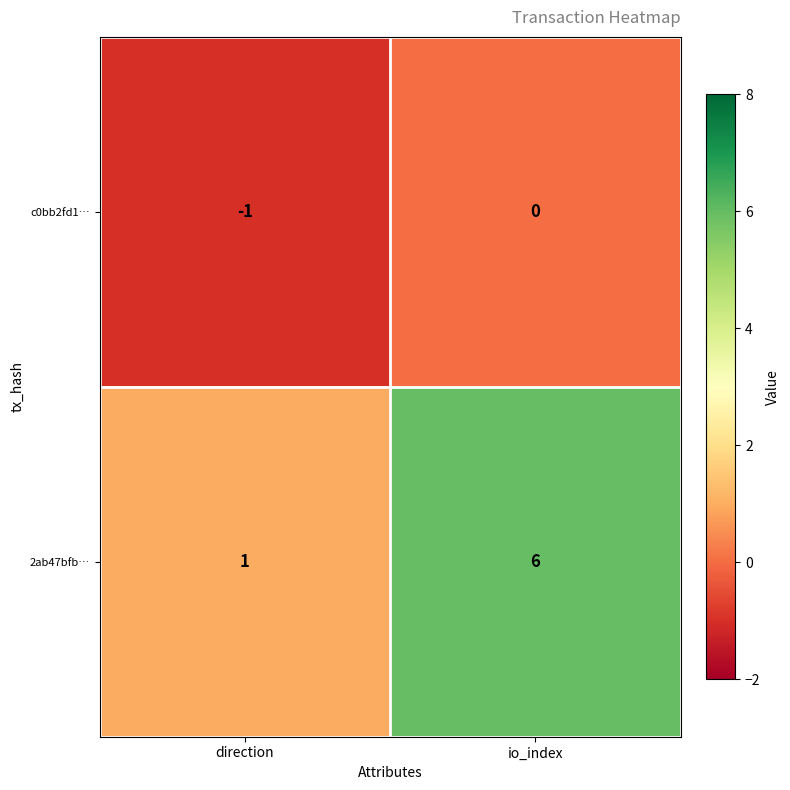

At which category is the sum across all series the highest?

io_index